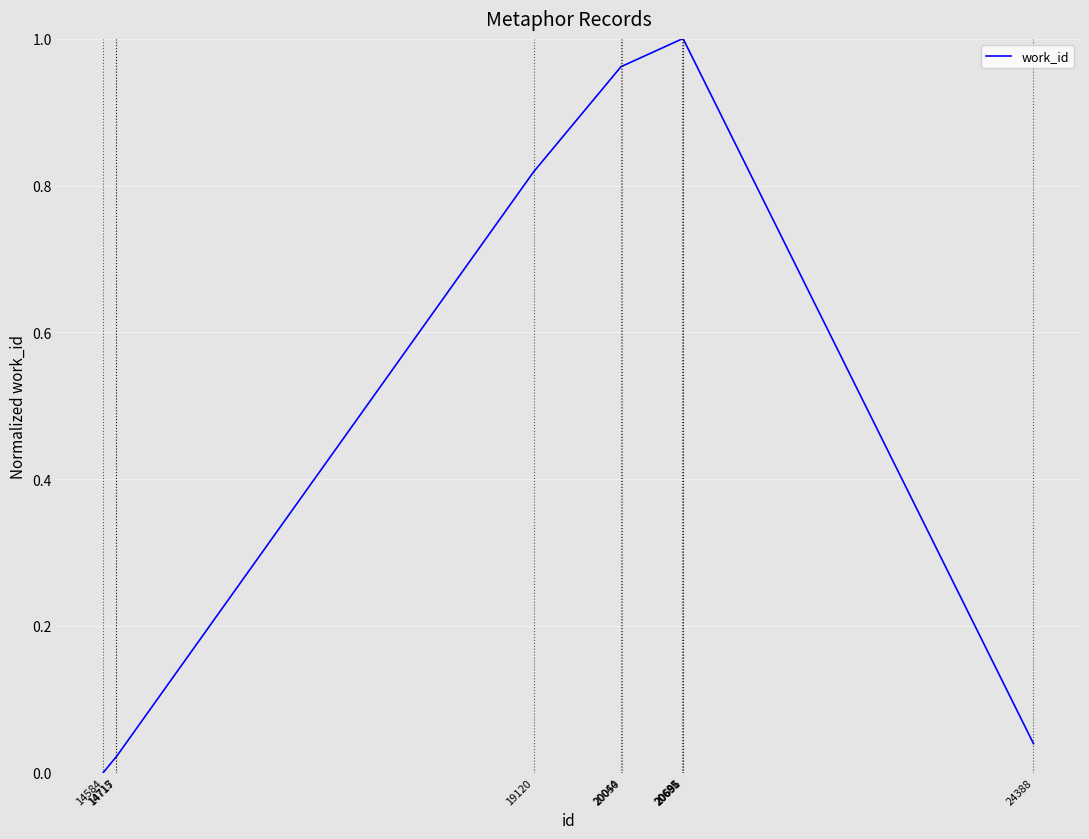

List the labels in order of value, largest first.

20685, 20691, 20696, 20044, 20050, 19120, 24388, 14715, 14717, 14584